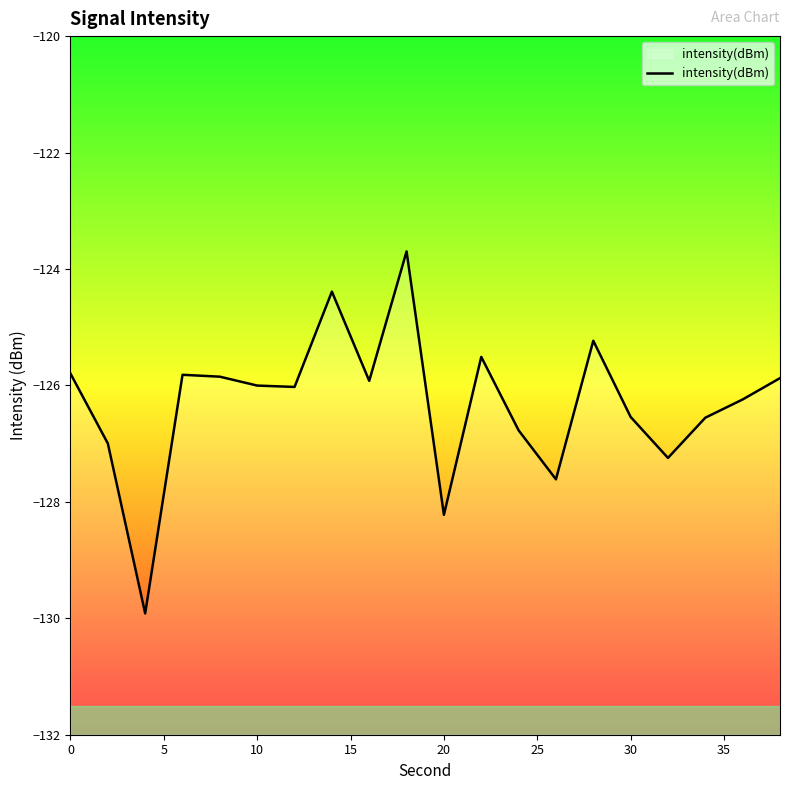

How many values exceed -126?

9